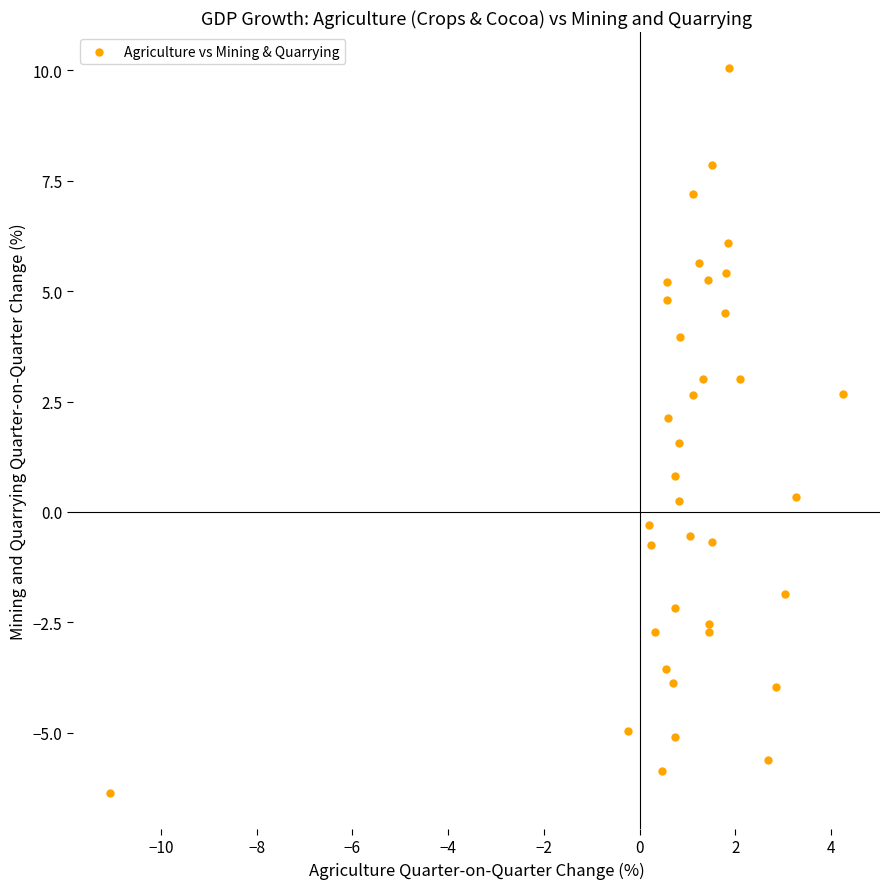

What Y value in the scatter plot is closest to 1?

0.8